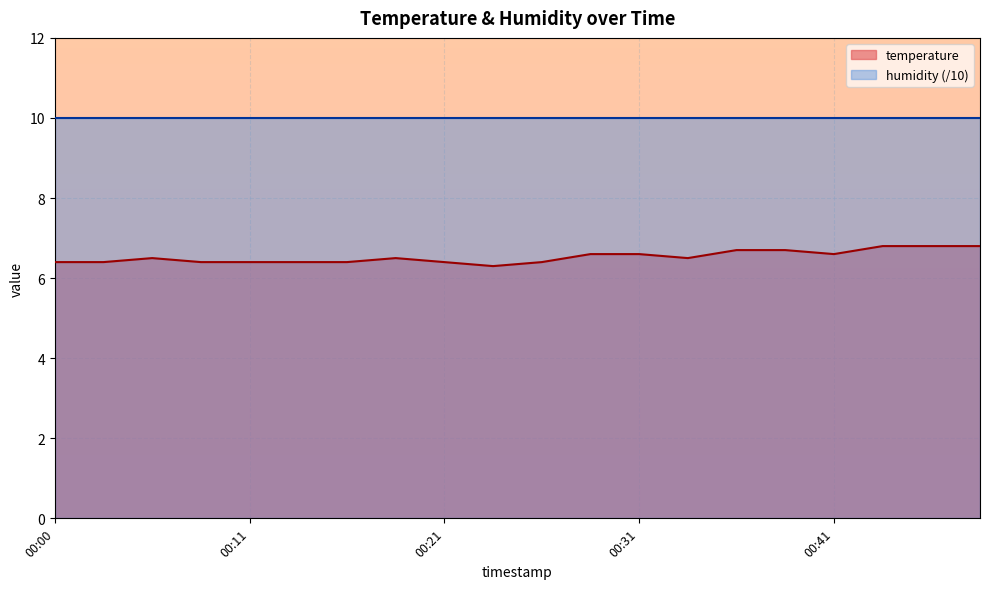

What is the sum of all values?

130.6